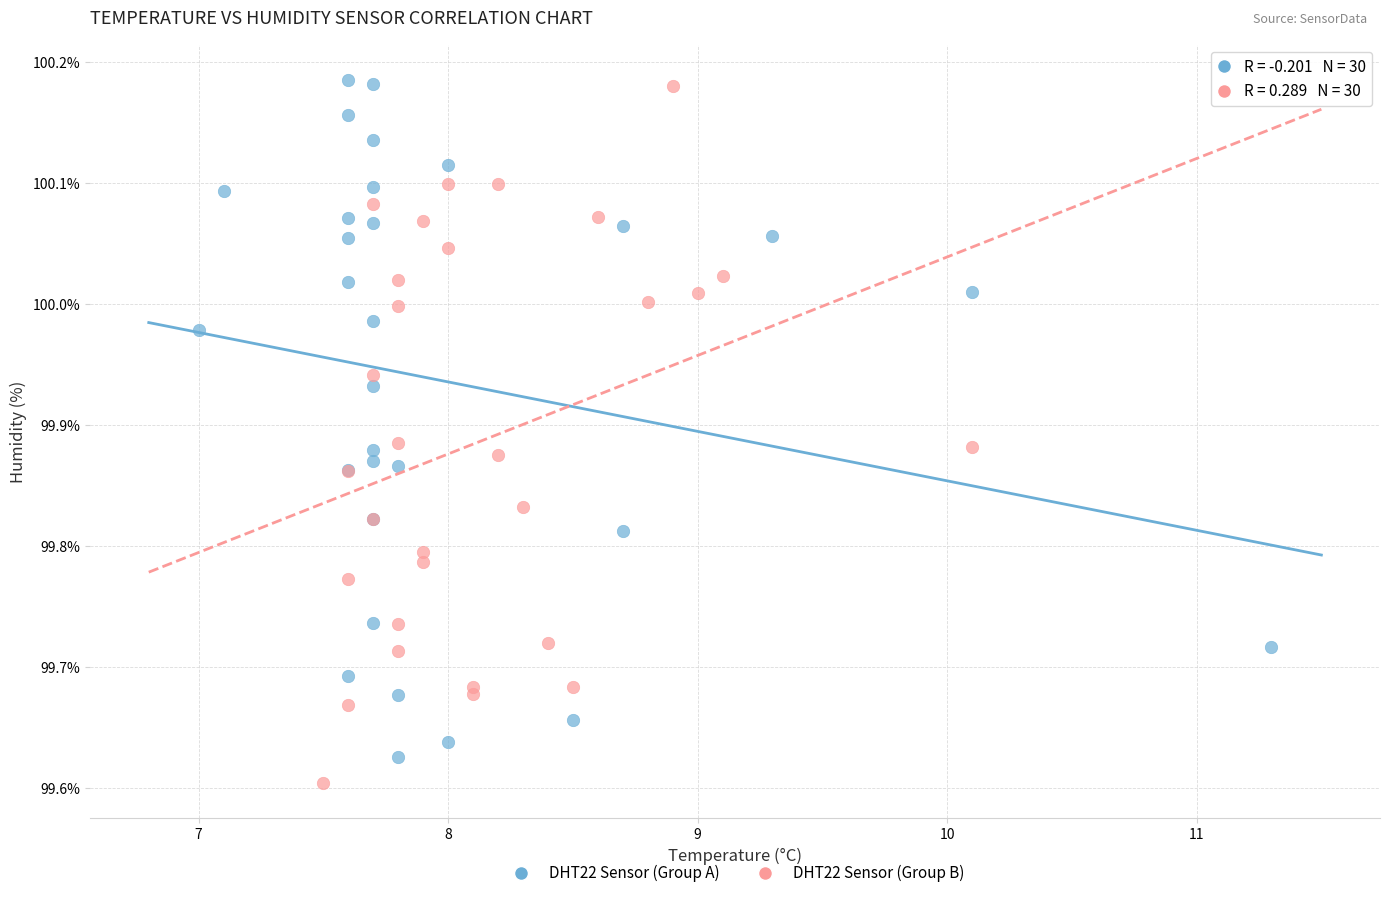

What are all the series names shown in the legend?

DHT22 Sensor (Group A), DHT22 Sensor (Group B)